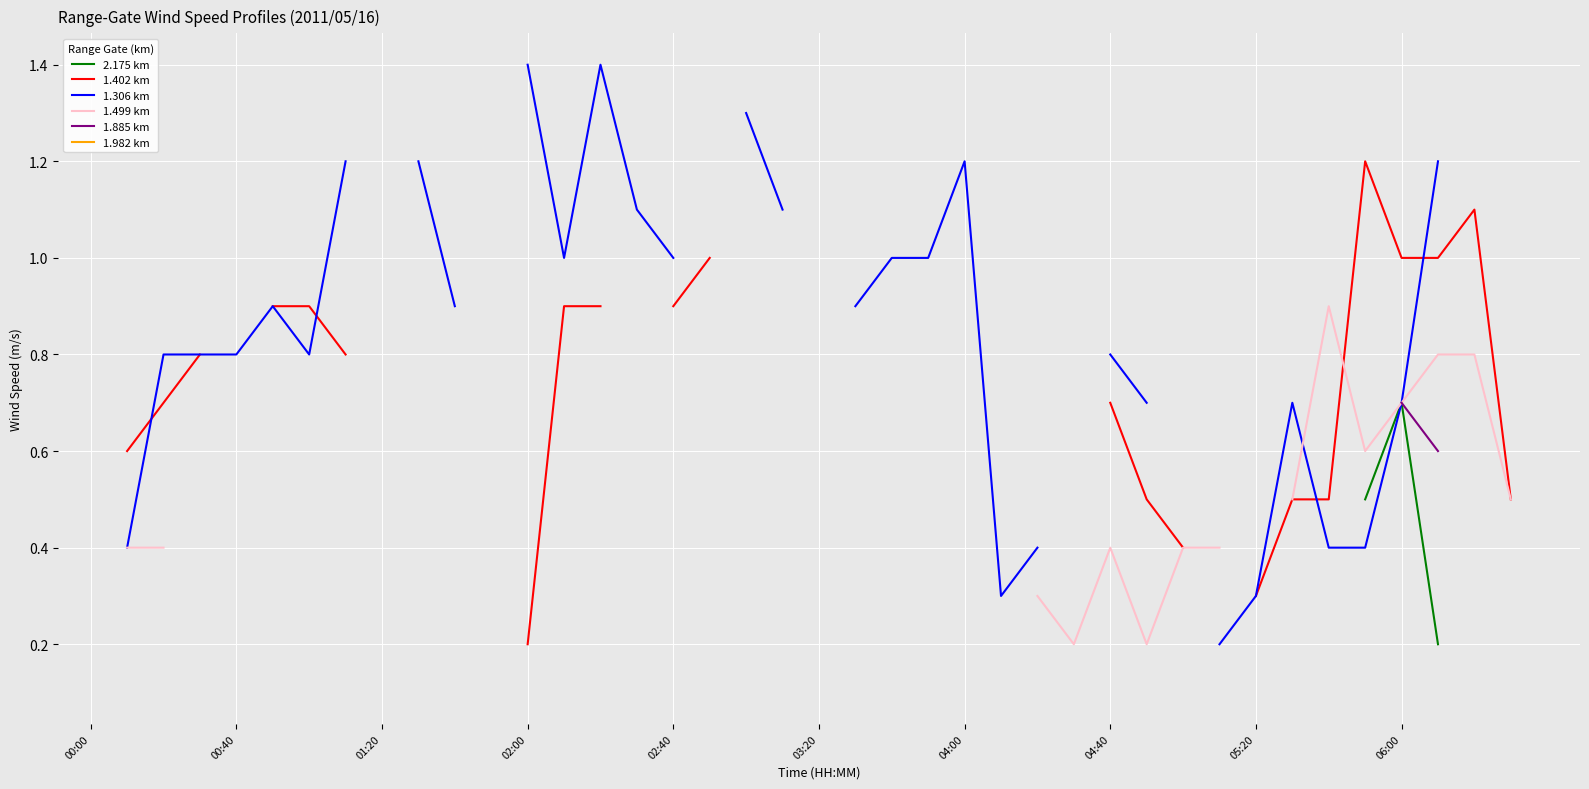

At which category is the sum across all series the highest?

37